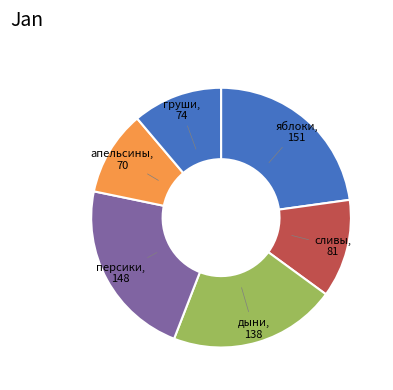

Is it true that персики is 22% of the pie?

True